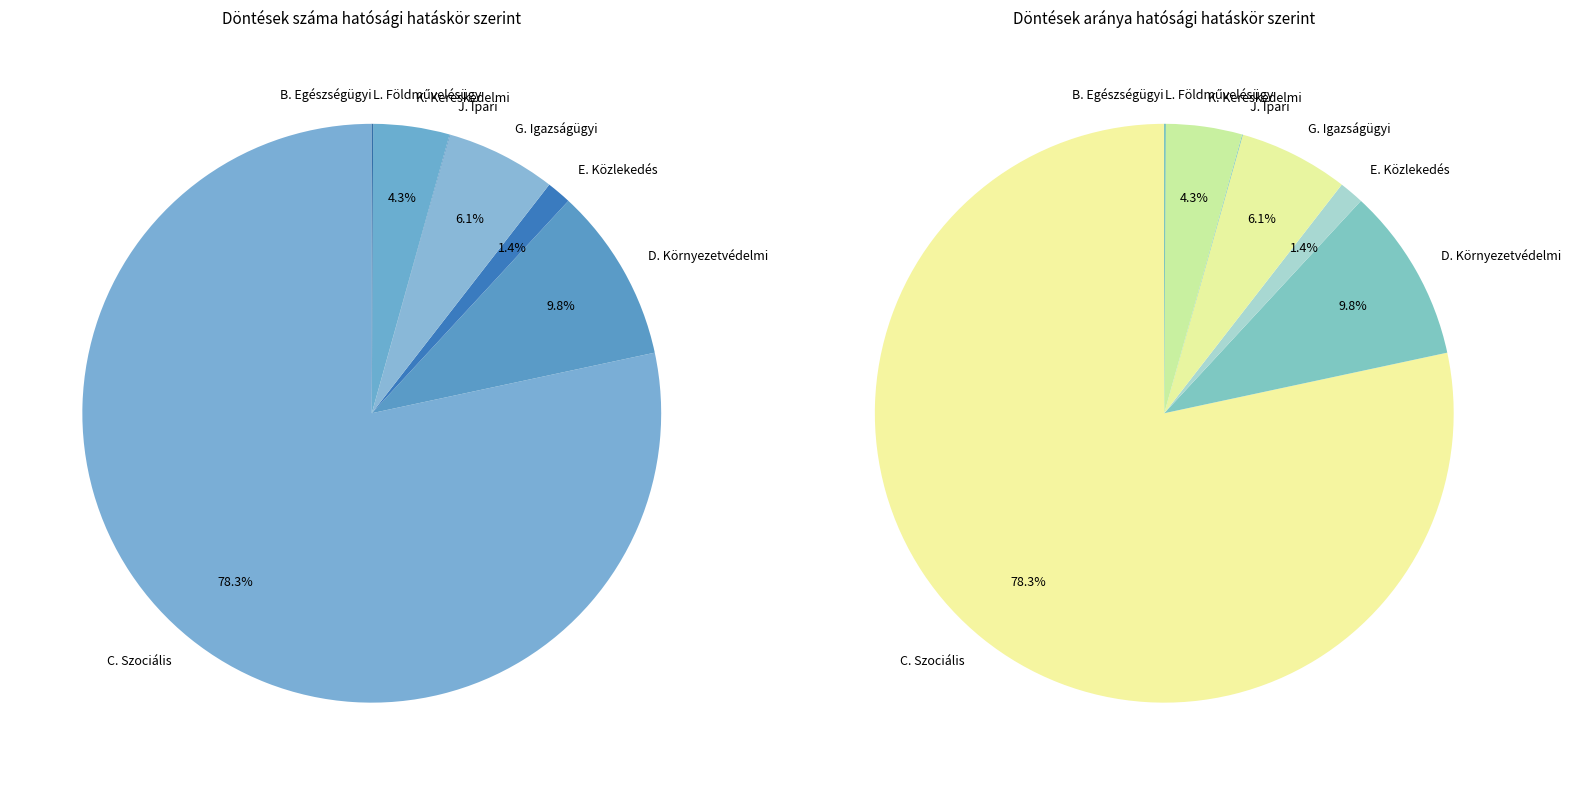

Is the sum of D. Környezetvédelmi igazgatás and K. Kereskedelmi igazgatás greater than half?

No